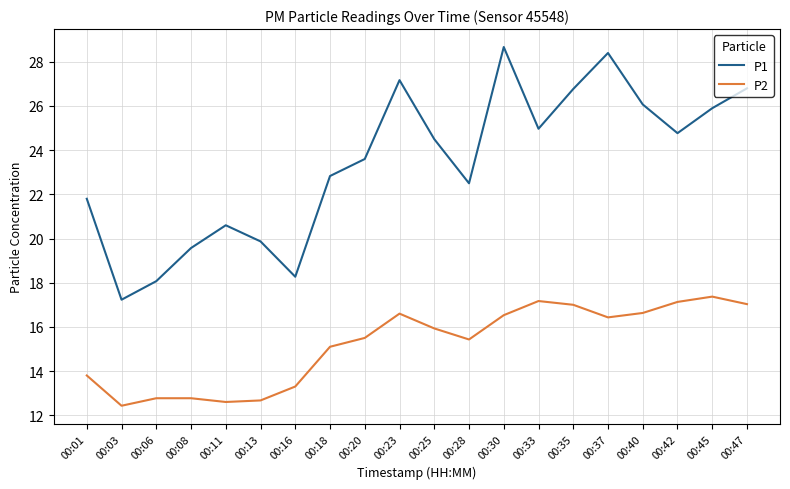

Count the number of data series in this chart.

2